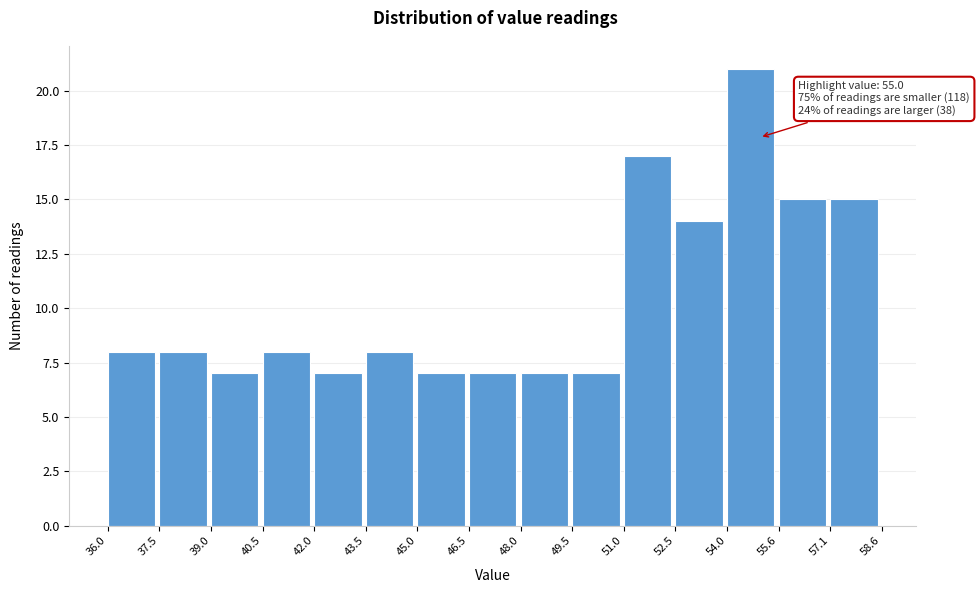

Over which range of the x-axis is the bar tallest?

54.0 to 55.6